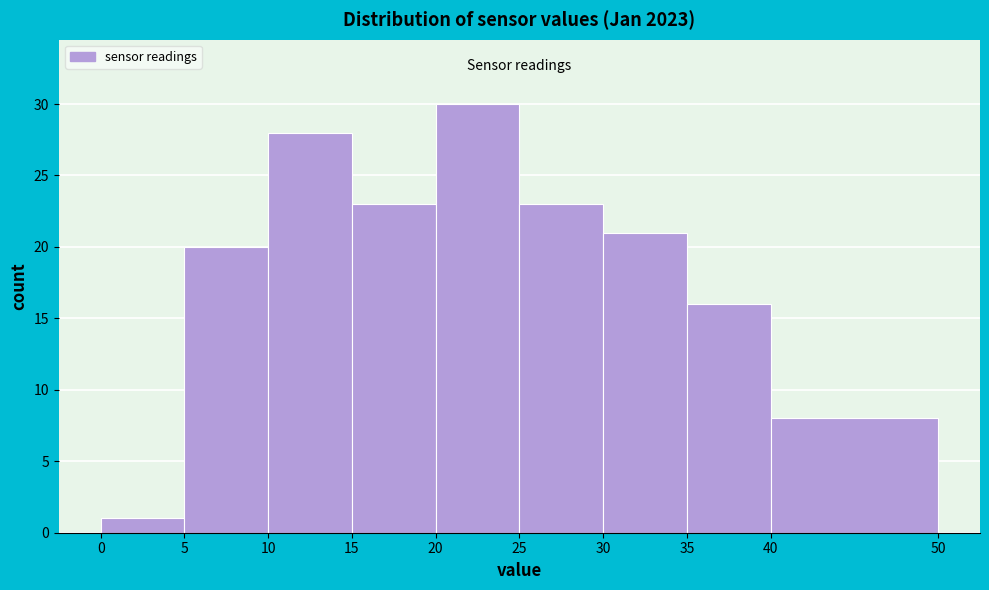

How tall is the bar that spans 30 to 35 on the x-axis? The values are not printed on the chart, so give them approximately, as read against the axis.

21